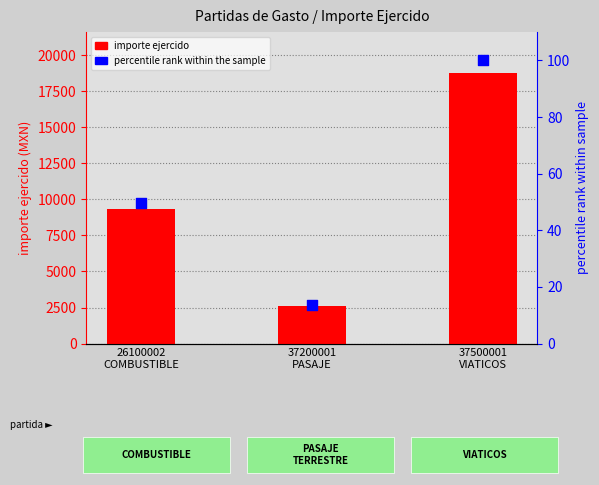

Which series has the largest Y range (max minus min)?

importe ejercido